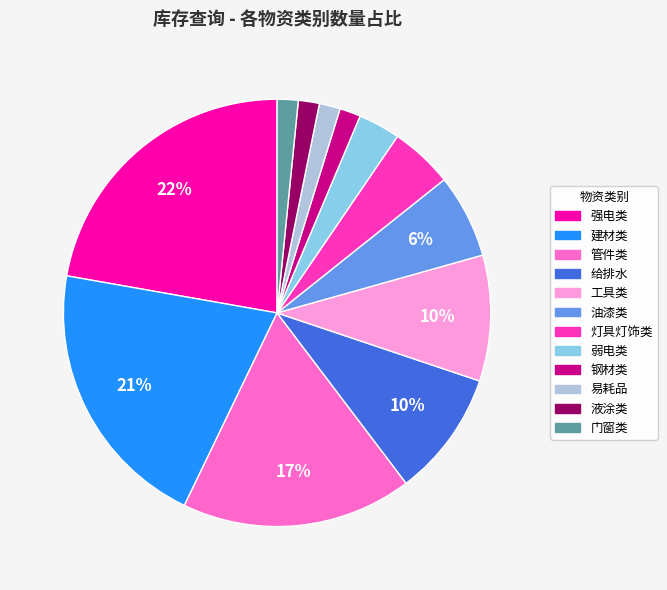

The 门窗类 slice represents 2% of the pie. True or false?

True